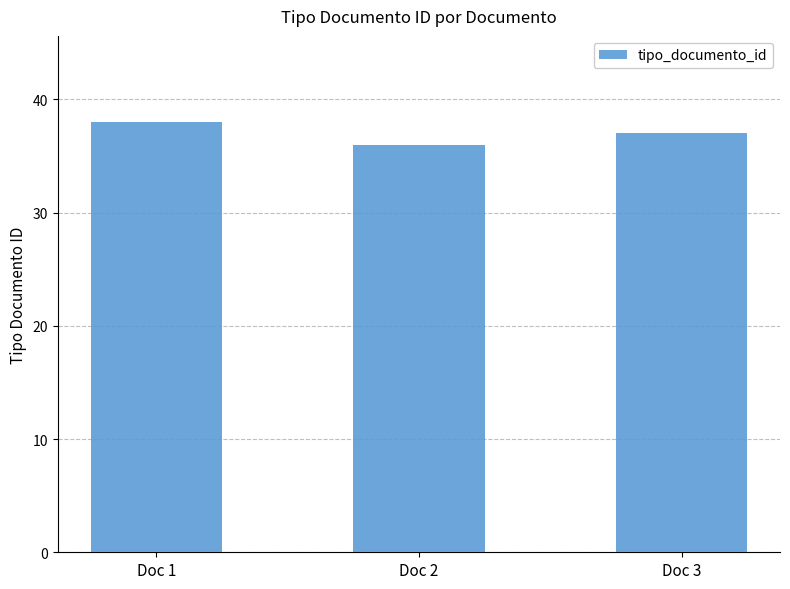

What is the difference between the second highest and minimum values?

1